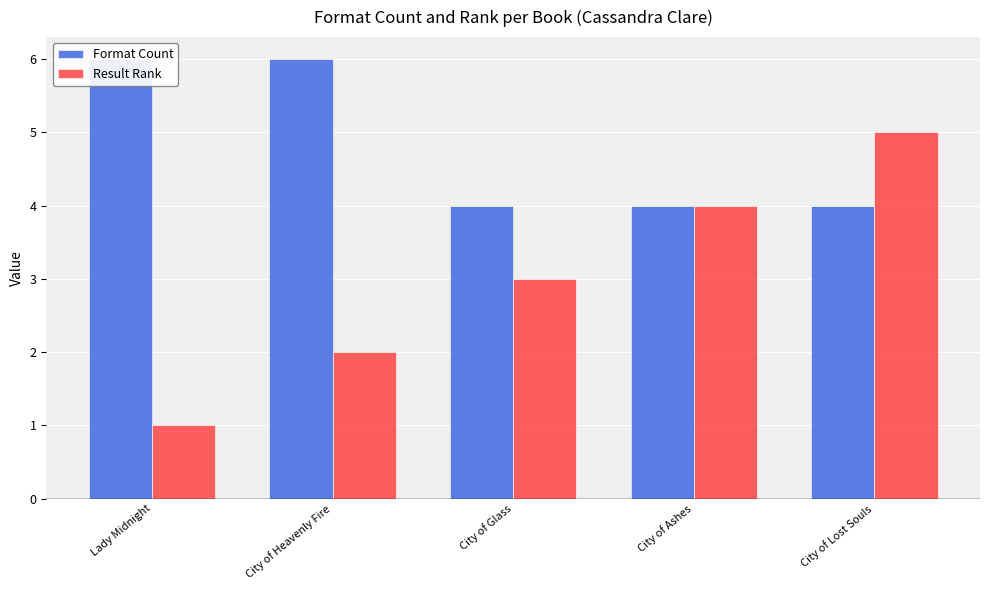

Which series has the largest total across all categories?

Format Count